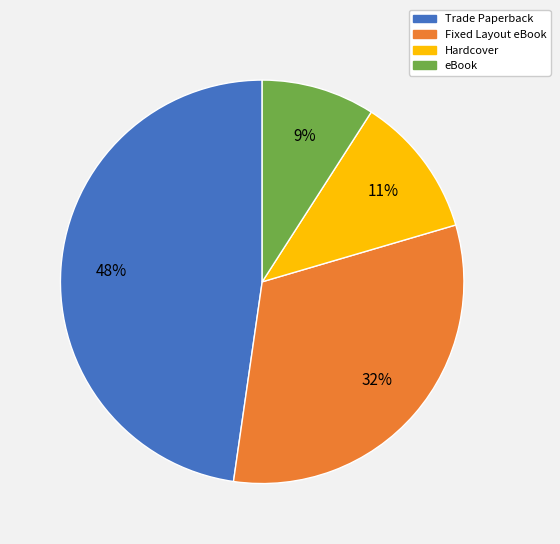

Is the sum of eBook and Hardcover greater than half?

No